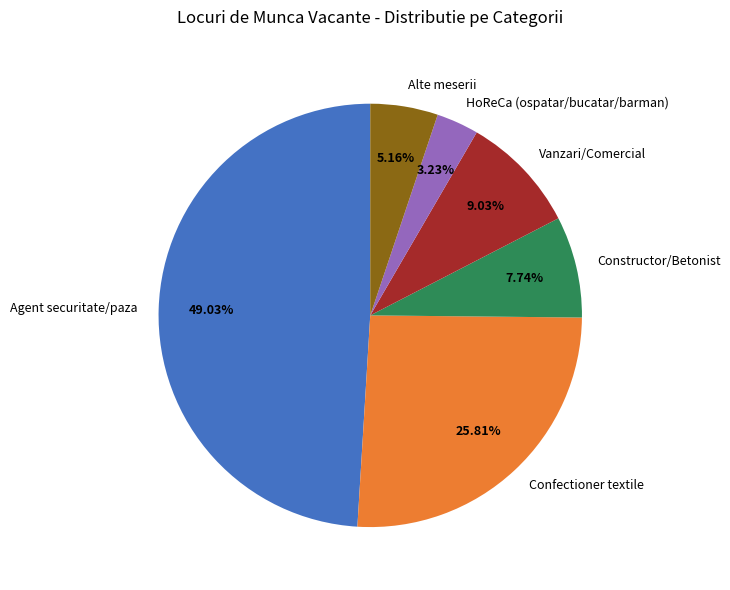

Which has a higher value, Agent securitate/paza or Confectioner textile?

Agent securitate/paza